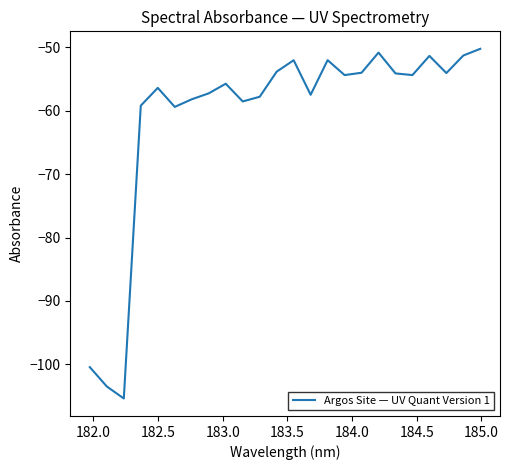

How many lines are shown in the chart?

1